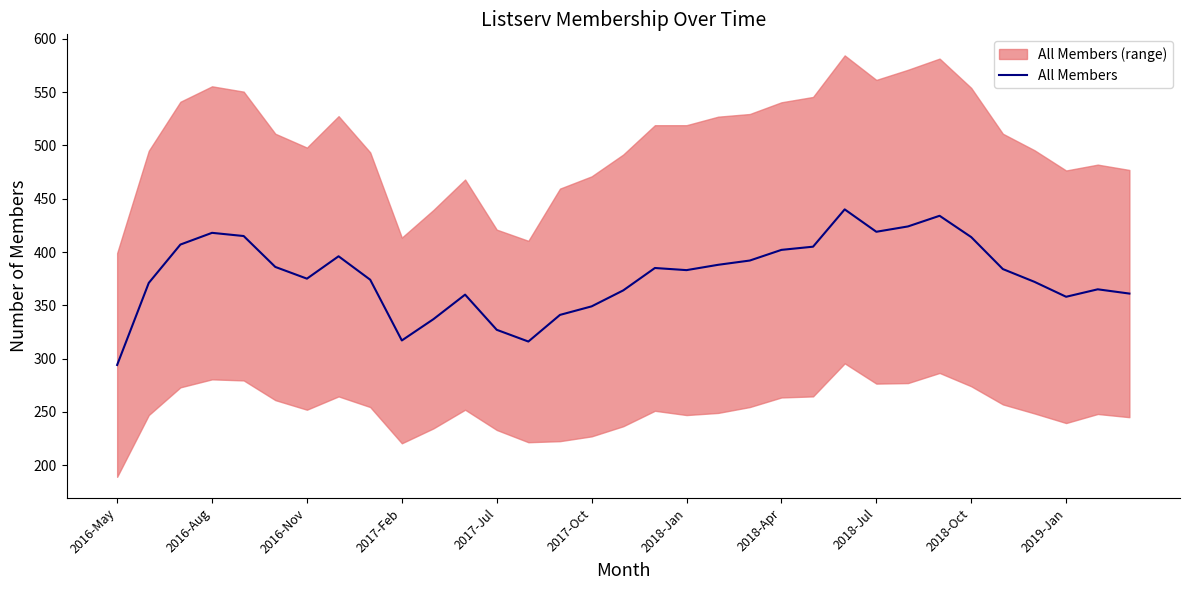

Is this an area chart (filled region under the line)?

No